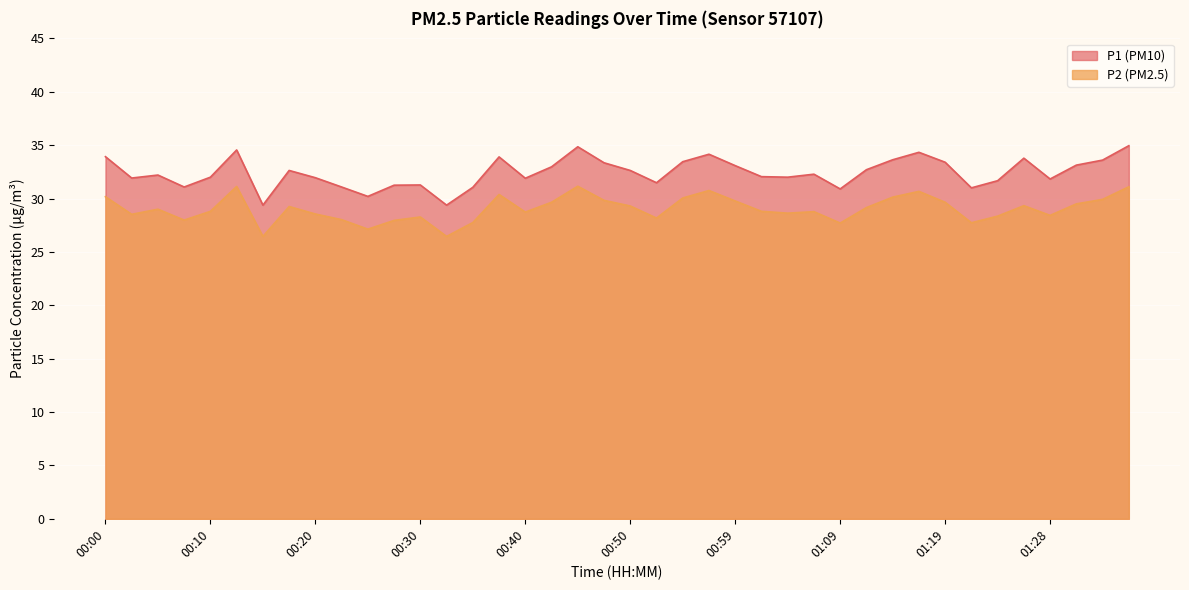

What value does the P2 series have at 00:50?

29.3